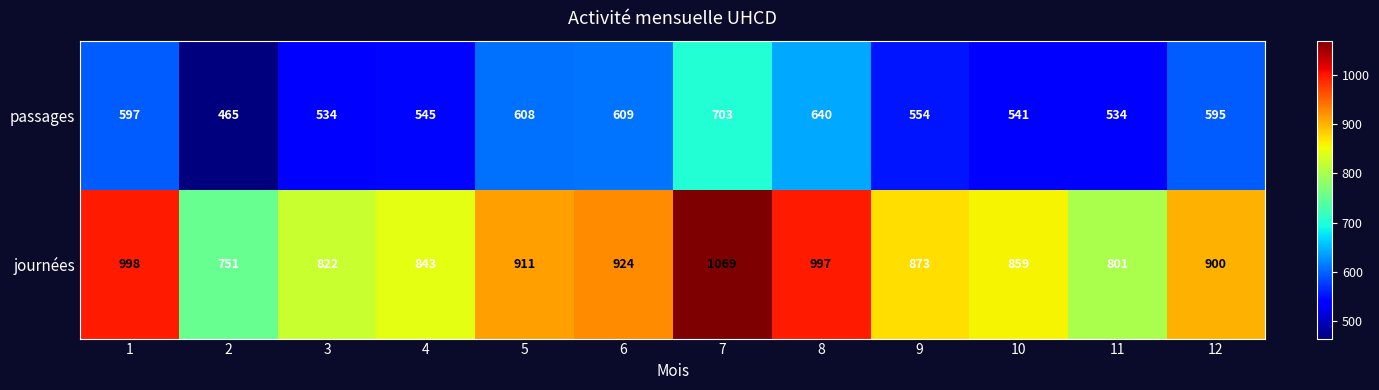

Is it true that passages equals 760 at 4?

False